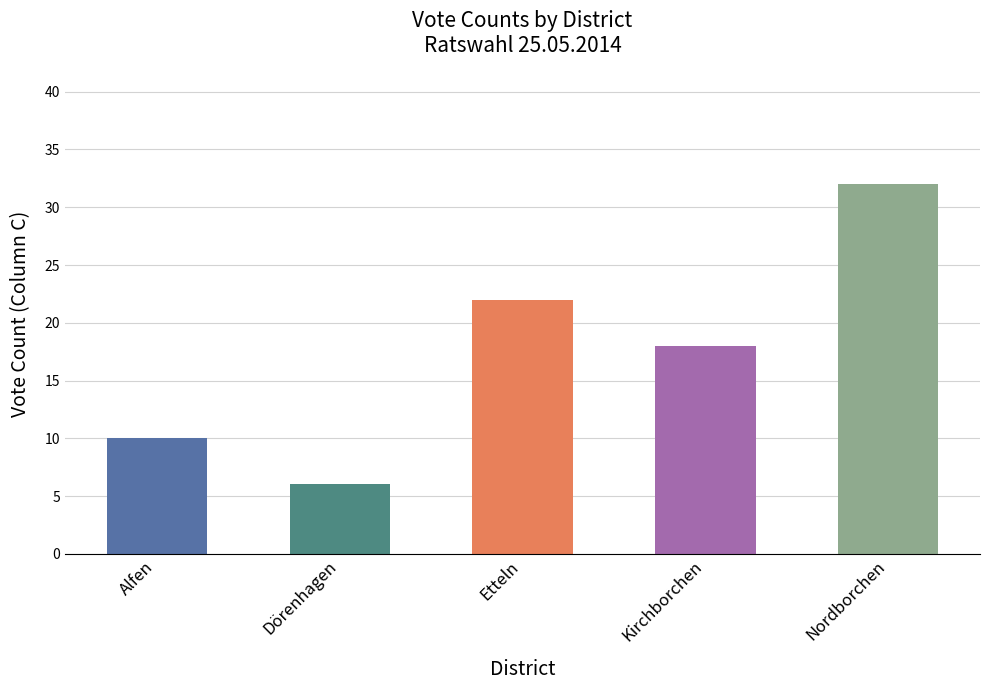

What is the ratio of the value at Etteln to the value at Alfen?

2.2